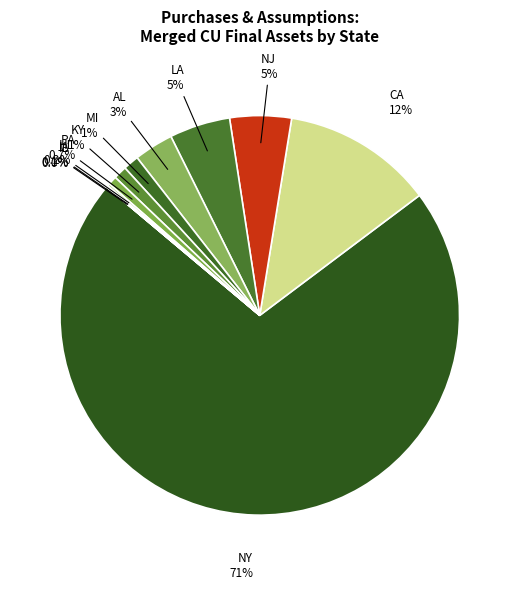

What is the largest slice in the pie chart?

NY